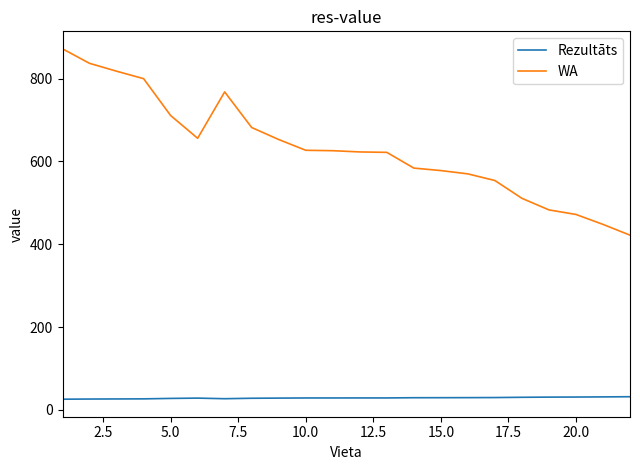

What is the difference between the maximum and minimum values in the Rezultāts series?

6.0